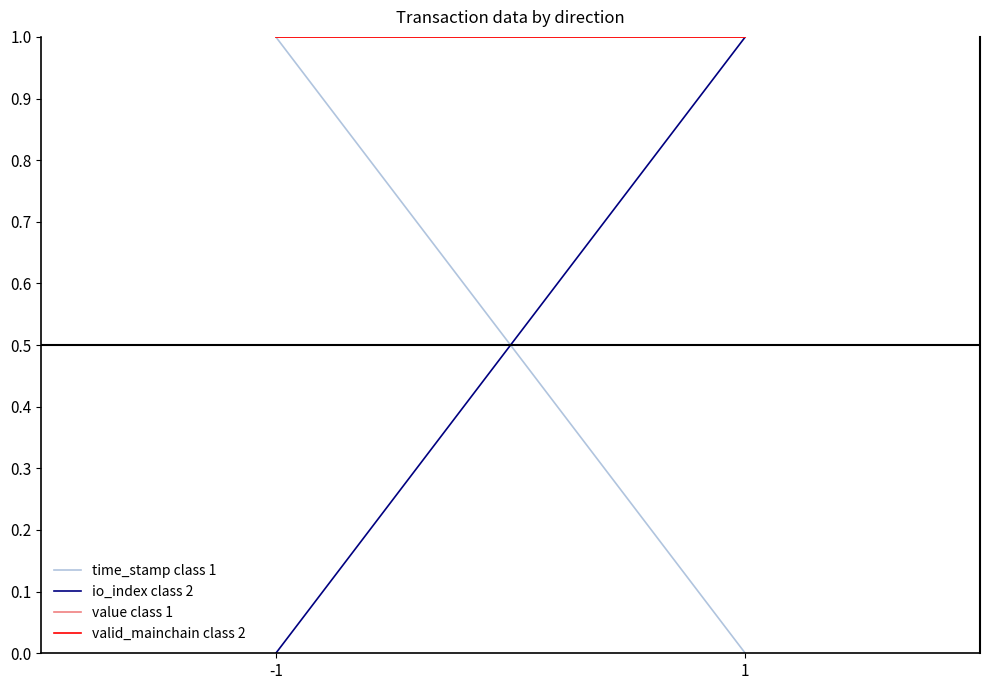

At which label does valid_mainchain class 2 reach its minimum?

-1